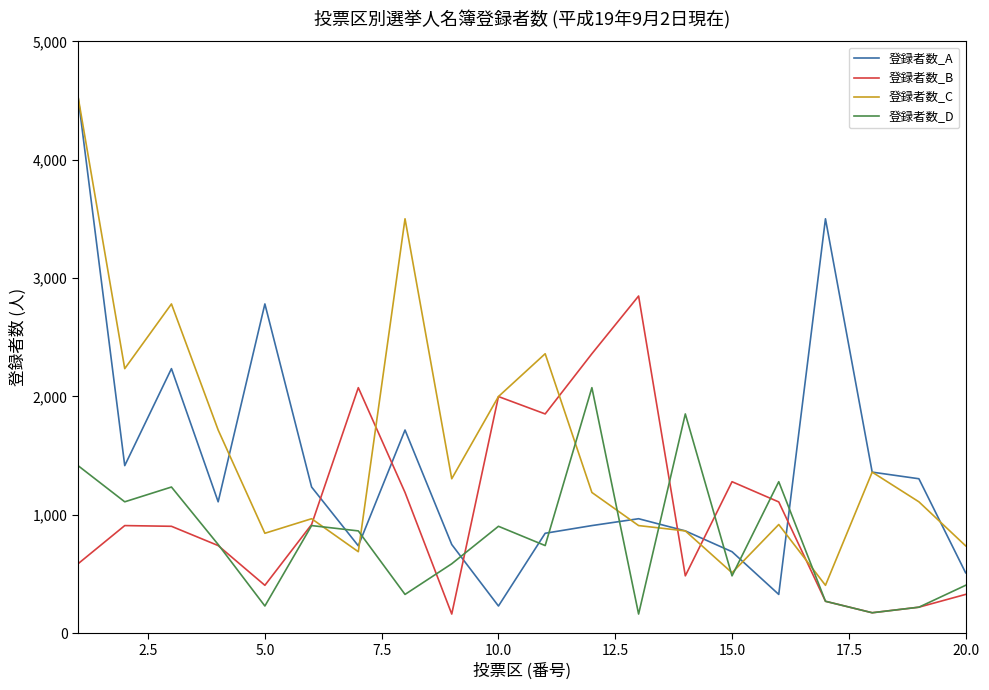

In 登録者数_C, how many points are lower than both neighbors (excluding endpoints)?

6